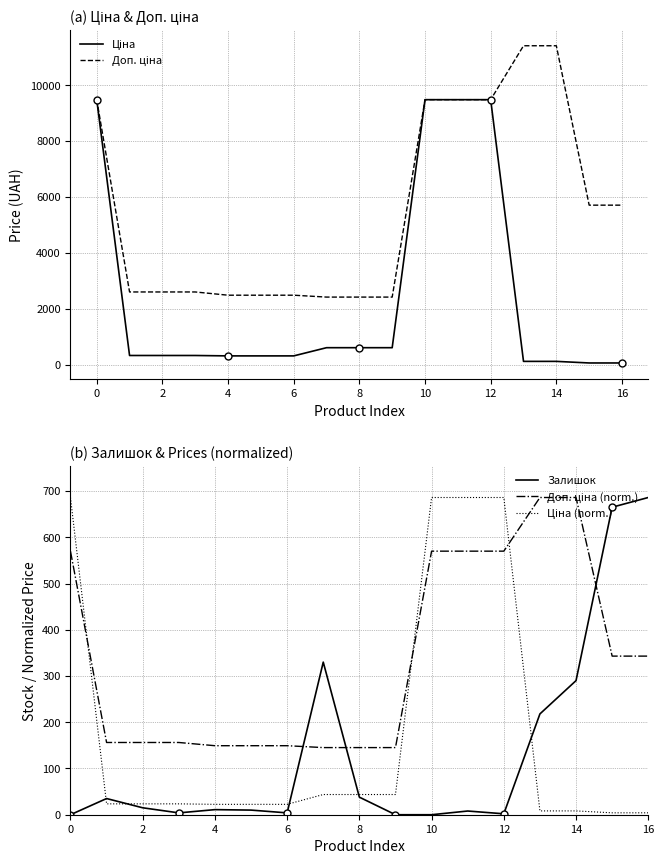

How many data points in Ціна (norm.) are above 23?

10